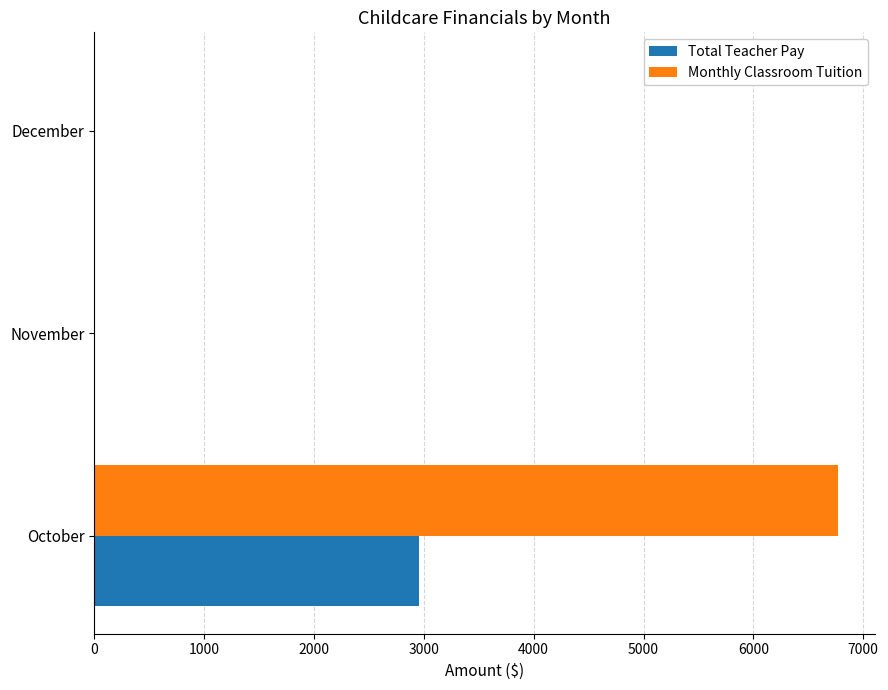

What are all the series names shown in the legend?

Total Teacher Pay, Monthly Classroom Tuition